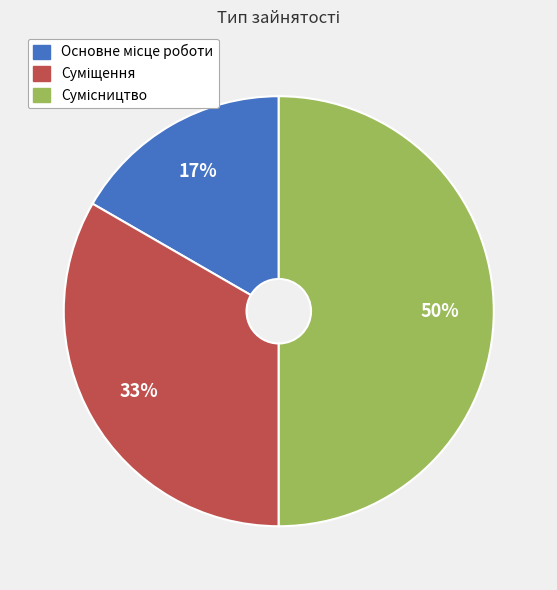

To the nearest percent, what is the average slice percentage?

33%